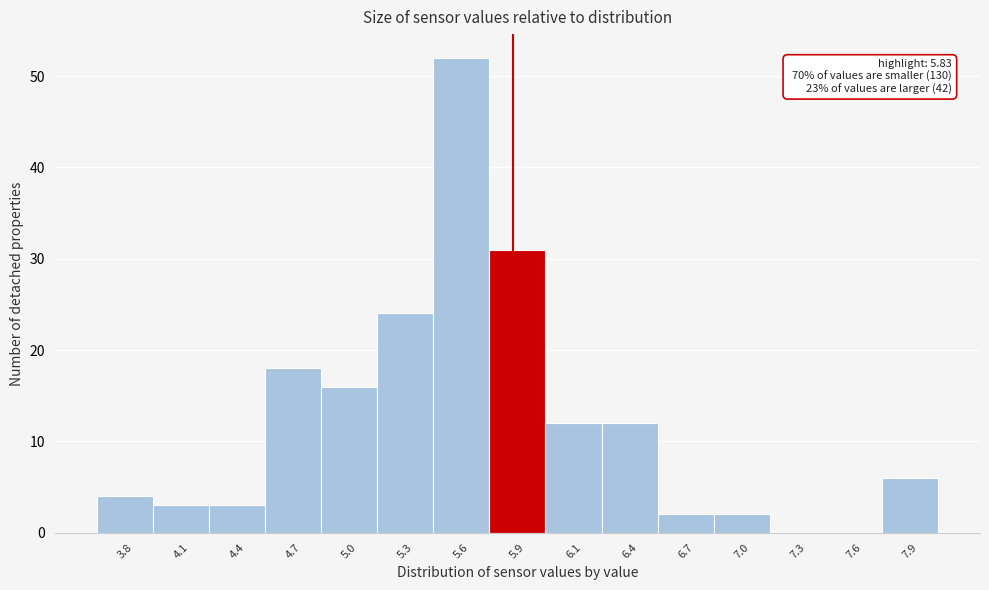

Reading left to right, what are all the values shown in this chart?

3.8=4	4.1=3	4.4=3	4.7=18	5.0=16	5.3=24	5.6=52	5.9=31	6.1=12	6.4=12	6.7=2	7.0=2	7.3=0	7.6=0	7.9=6